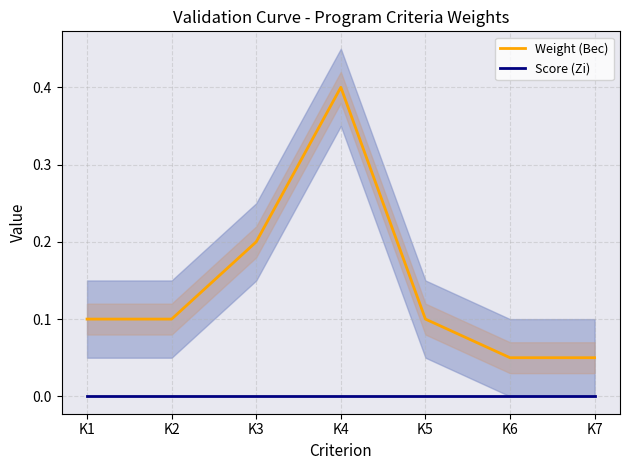

What are all the series names shown in the legend?

Weight (Вес), Score (Zi)